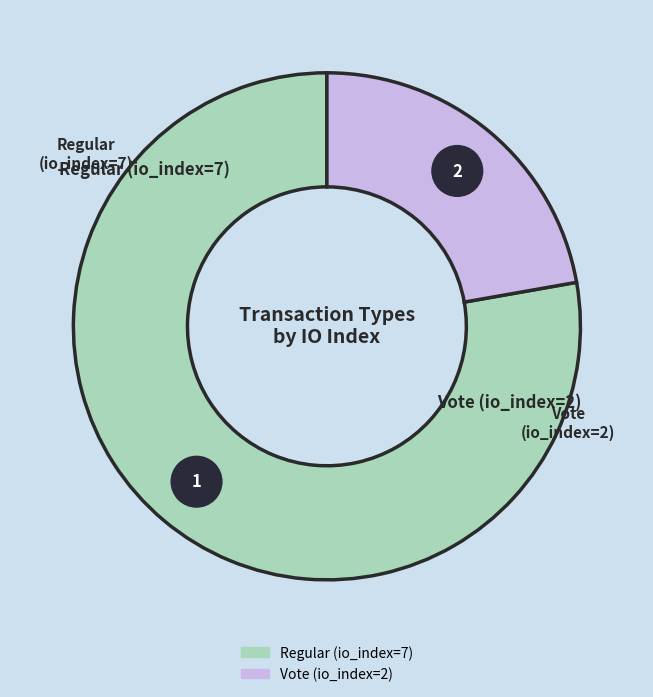

Does Vote (io_index=2) account for over 50% of the chart?

No